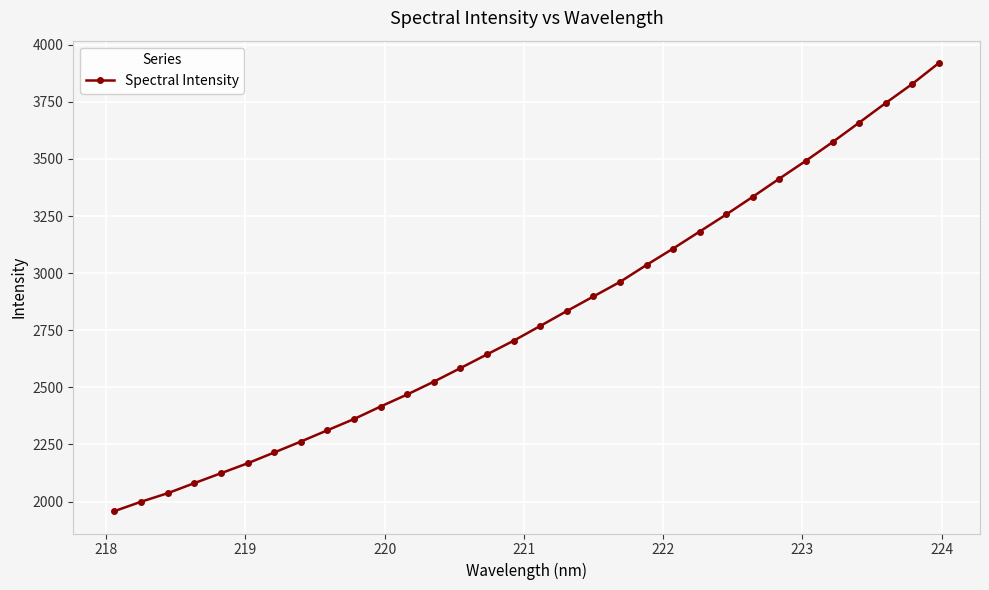

What is the smallest value displayed?

1958.4